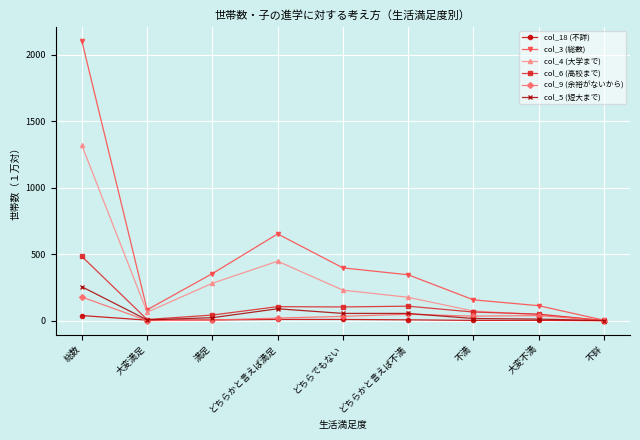

What is the label of the 3rd point from the right?

不満